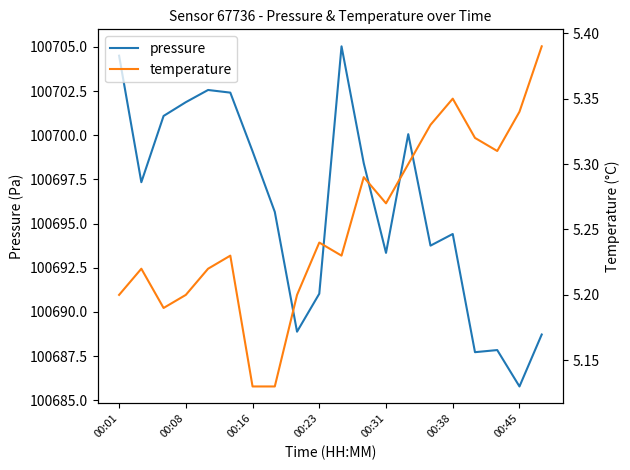

What is the sum of all pressure values?

2013919.5